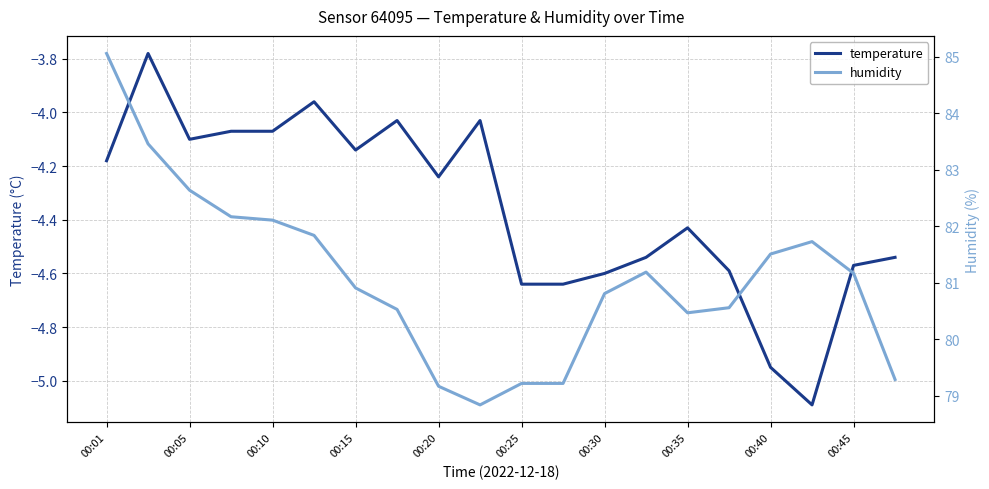

At which category does temperature reach its first local valley?

00:05